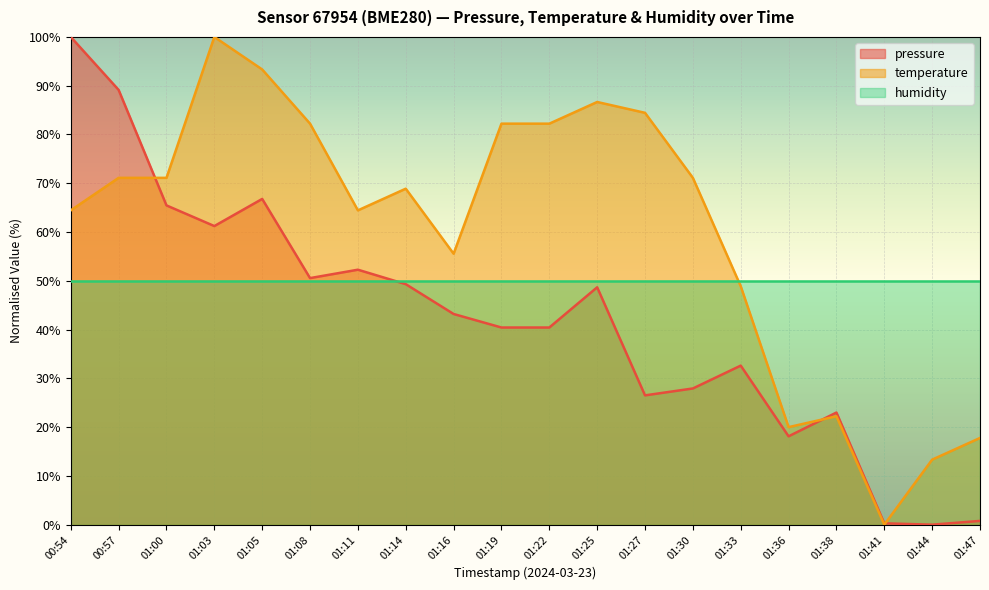

Rank the series at 01:22 from lowest to highest value.

pressure, humidity, temperature